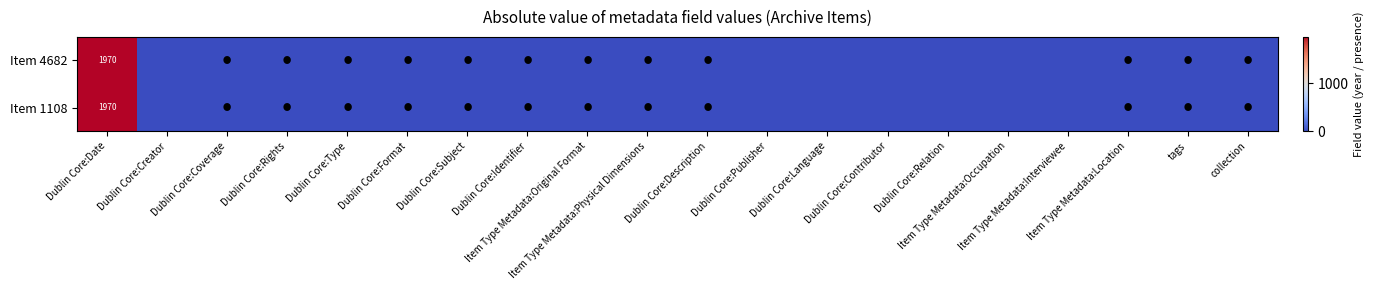

Which series has the largest total across all categories?

Item 4682